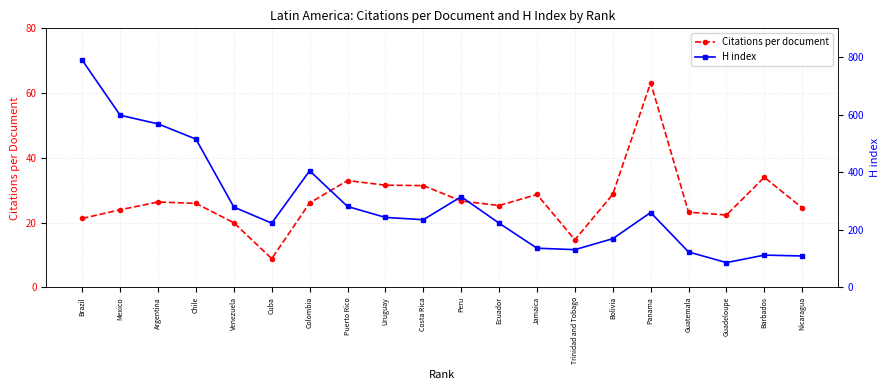

How many data points in H index are above 243?

9